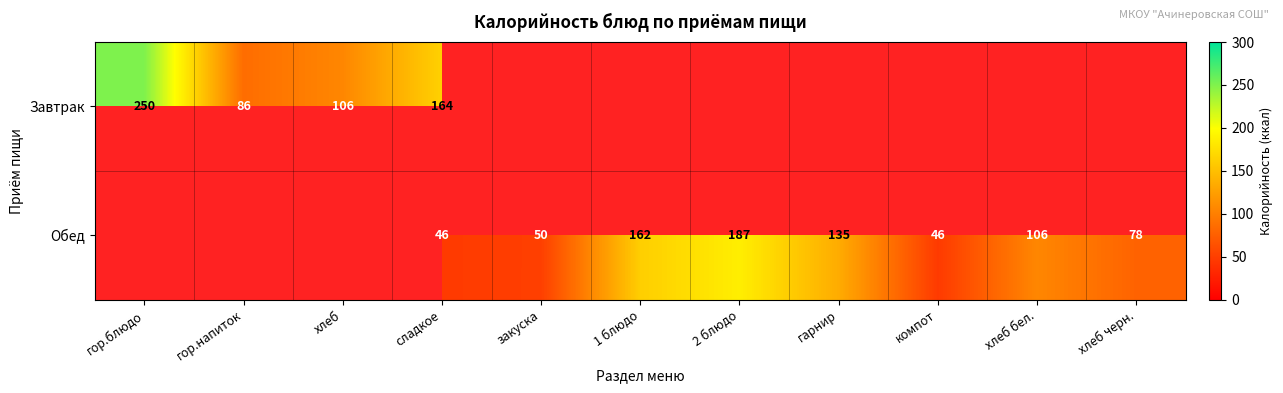

Is it true that Завтрак equals 55 at гор.напиток?

False